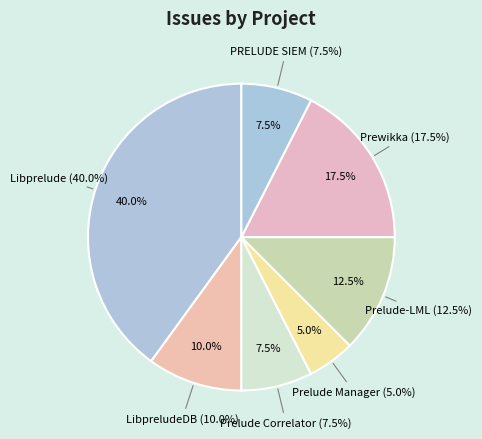

Is there a majority slice in this chart?

No